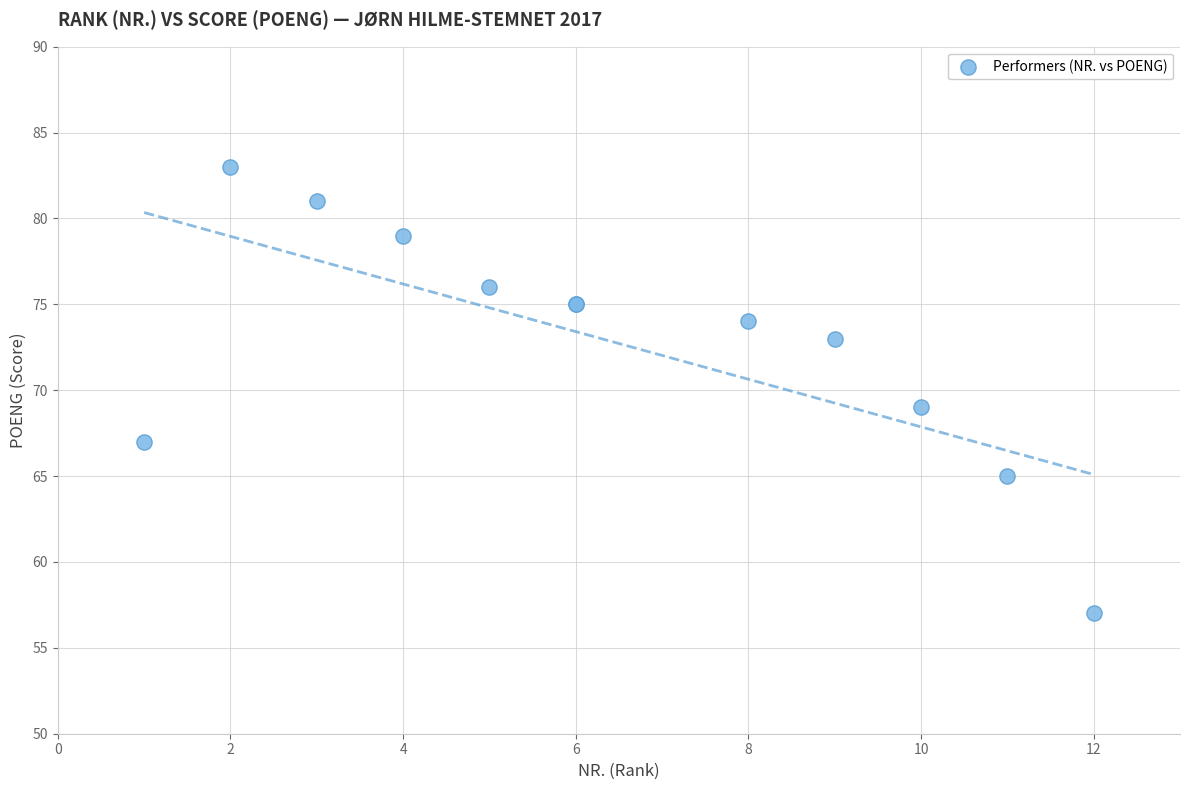

What Y value in the scatter plot is closest to 70?

69